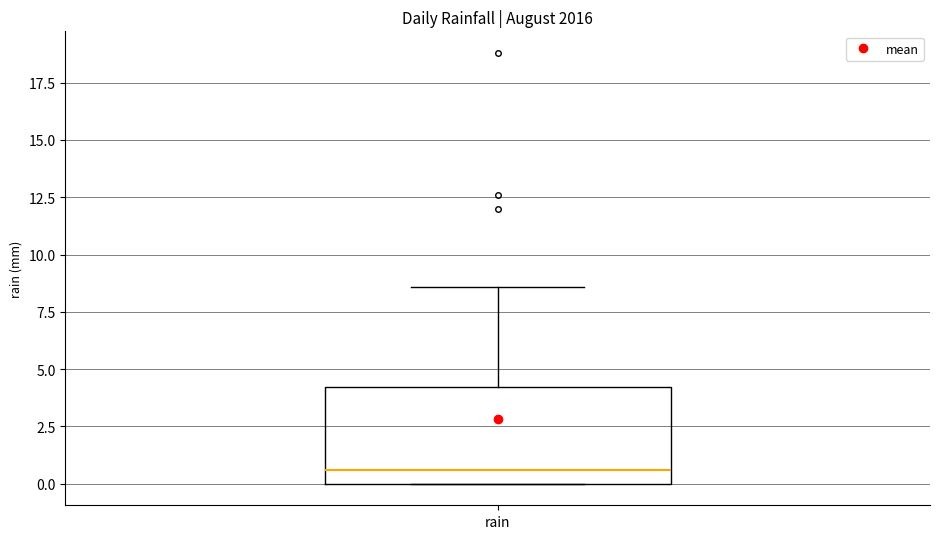

Read this box plot against the y-axis: the position of the median line, the range covered by the box, and the ends of both whiskers. The values are not printed on the chart, so give them approximately, as read against the axis.

median 0.5, box 0.0 to 4.0, whiskers 0.0 to 8.5